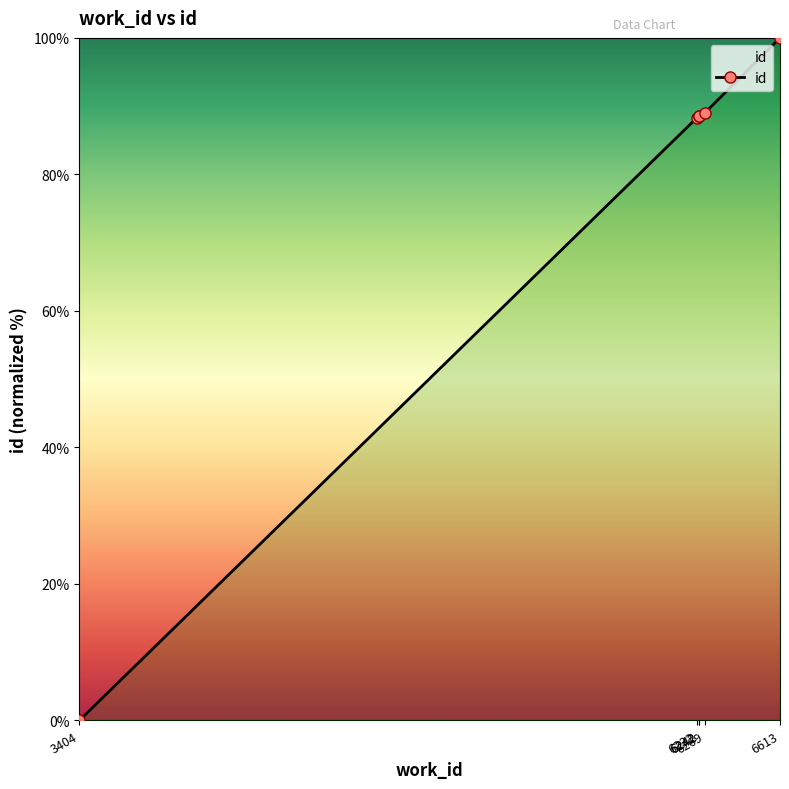

What is the ratio of the value at 6613 to the value at 6269?

1.1